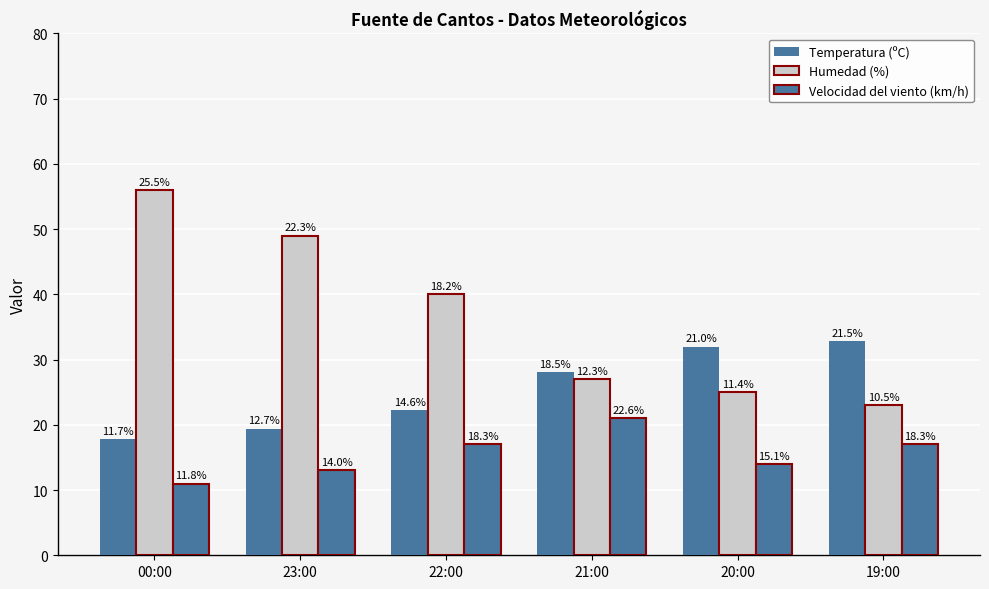

How many bars are there in total?

18